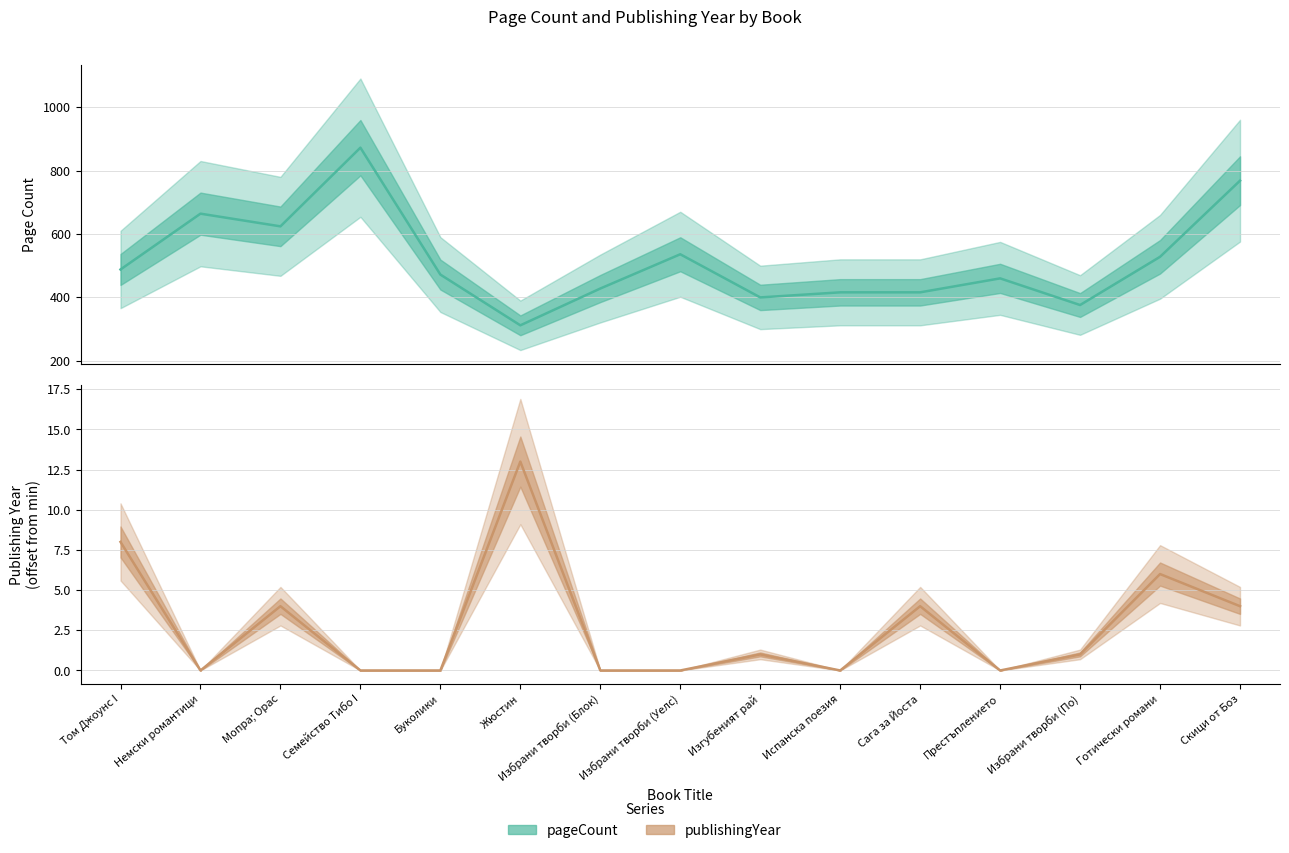

The value of publishingYear at Немски романтици is 0. True or false?

True